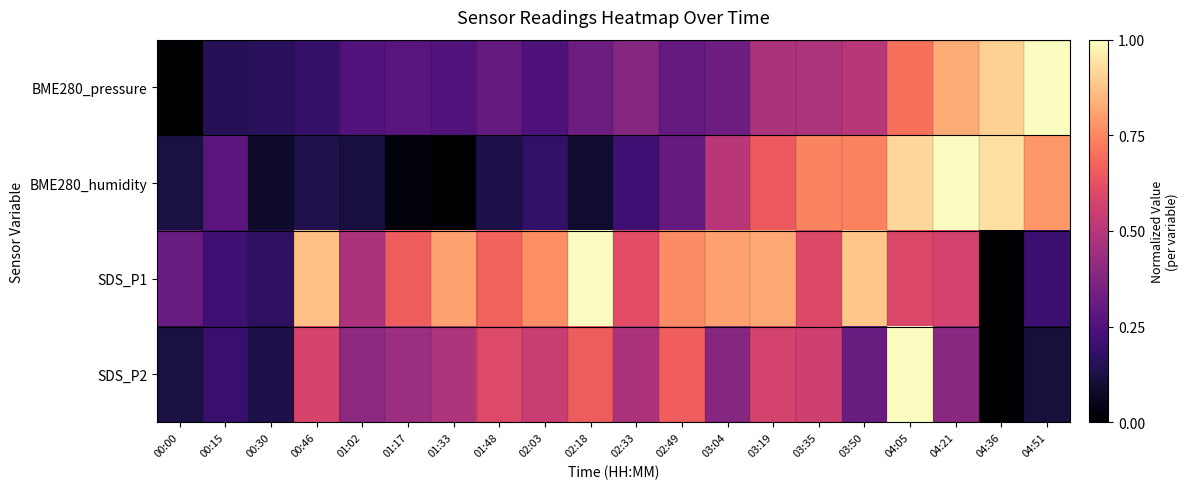

Reading left to right, extract all data points from this chart.

BME280_pressure: 00:00=0.0	00:15=0.2	00:30=0.2	00:46=0.2	01:02=0.3	01:17=0.3	01:33=0.3	01:48=0.3	02:03=0.2	02:18=0.3	02:33=0.4	02:49=0.3	03:04=0.3	03:19=0.5	03:35=0.5	03:50=0.5	04:05=0.7	04:21=0.8	04:36=0.9	04:51=1.0
BME280_humidity: 00:00=0.1	00:15=0.3	00:30=0.1	00:46=0.1	01:02=0.1	01:17=0.0	01:33=0.0	01:48=0.1	02:03=0.2	02:18=0.1	02:33=0.2	02:49=0.3	03:04=0.5	03:19=0.6	03:35=0.7	03:50=0.7	04:05=0.9	04:21=1.0	04:36=0.9	04:51=0.8
SDS_P1: 00:00=0.3	00:15=0.2	00:30=0.2	00:46=0.9	01:02=0.5	01:17=0.7	01:33=0.8	01:48=0.7	02:03=0.8	02:18=1.0	02:33=0.6	02:49=0.8	03:04=0.8	03:19=0.8	03:35=0.6	03:50=0.9	04:05=0.6	04:21=0.6	04:36=0.0	04:51=0.2
SDS_P2: 00:00=0.1	00:15=0.2	00:30=0.1	00:46=0.6	01:02=0.4	01:17=0.4	01:33=0.5	01:48=0.6	02:03=0.5	02:18=0.7	02:33=0.5	02:49=0.7	03:04=0.4	03:19=0.6	03:35=0.6	03:50=0.3	04:05=1.0	04:21=0.4	04:36=0.0	04:51=0.1